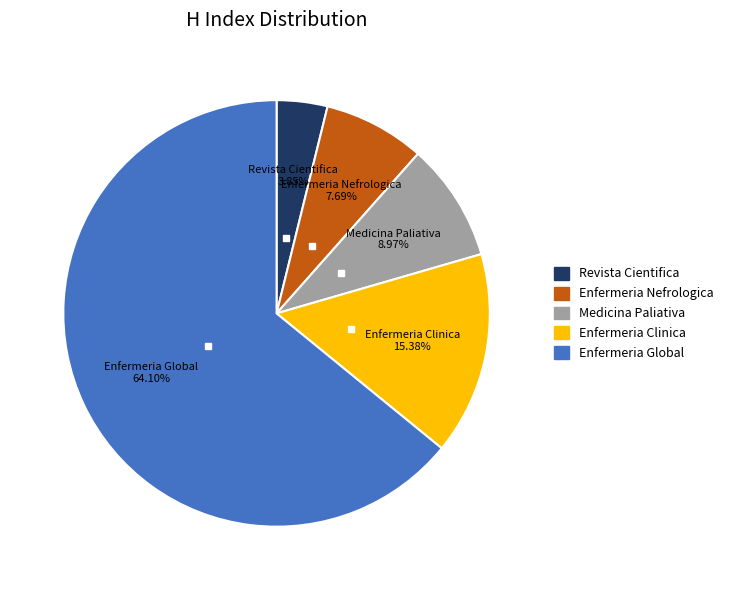

How much of the chart is everything except Medicina Paliativa?

91.0%